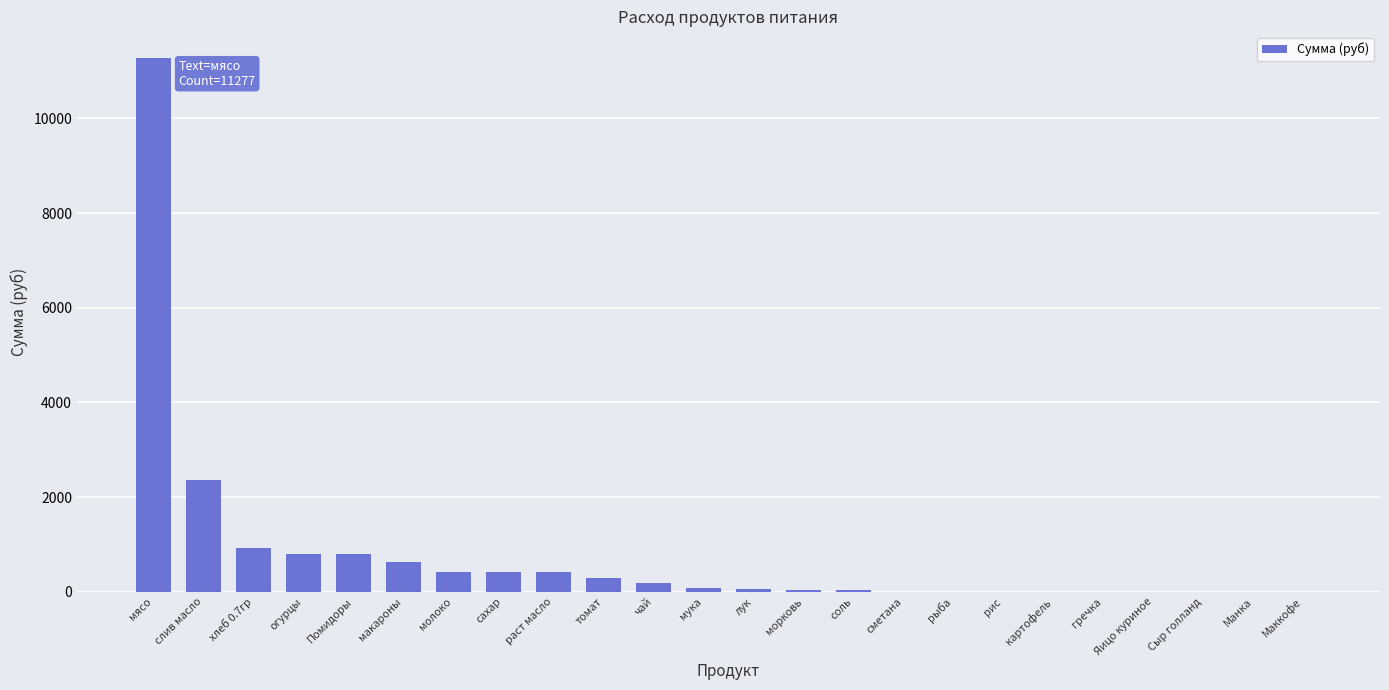

The value at Помидоры is 805.5. True or false?

True